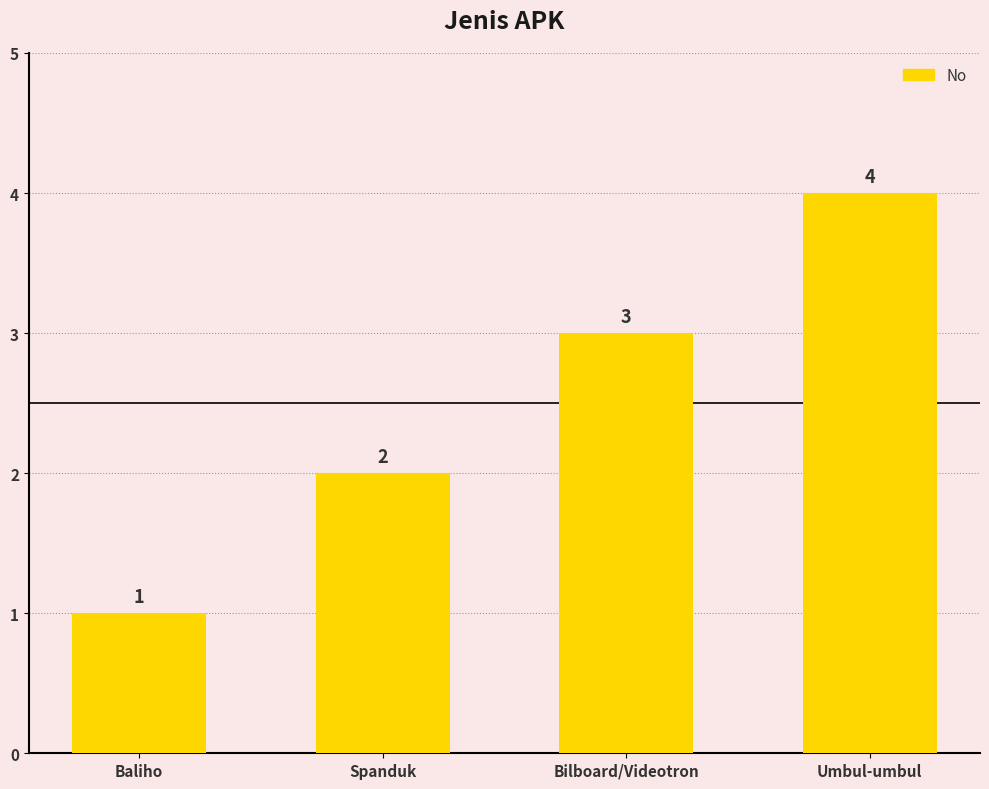

At which label is the value closest to 2?

Spanduk